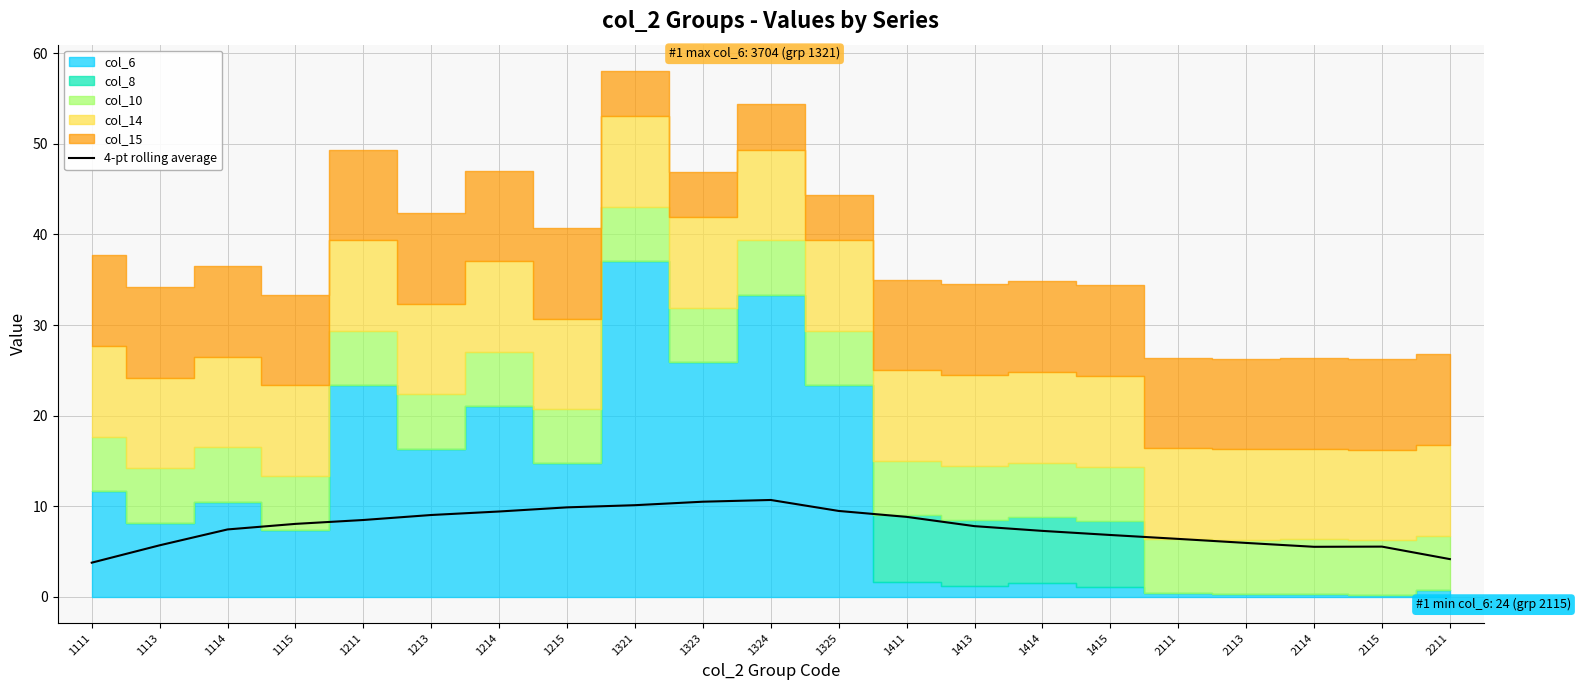

What is the difference between the second highest and second lowest values?

6.3